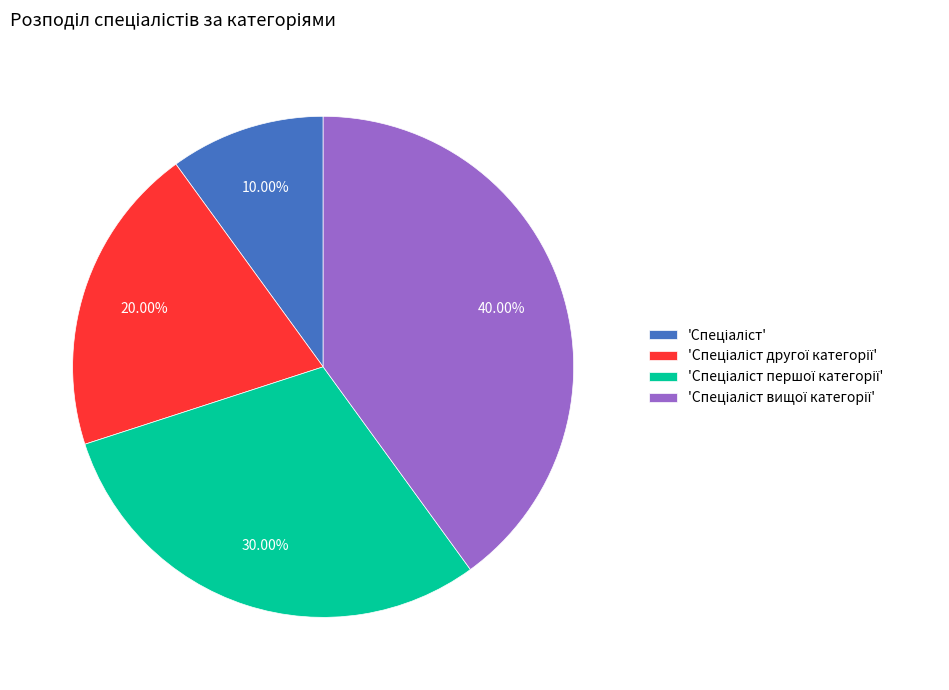

To the nearest percent, what is the difference between the largest and smallest slice percentages?

30%